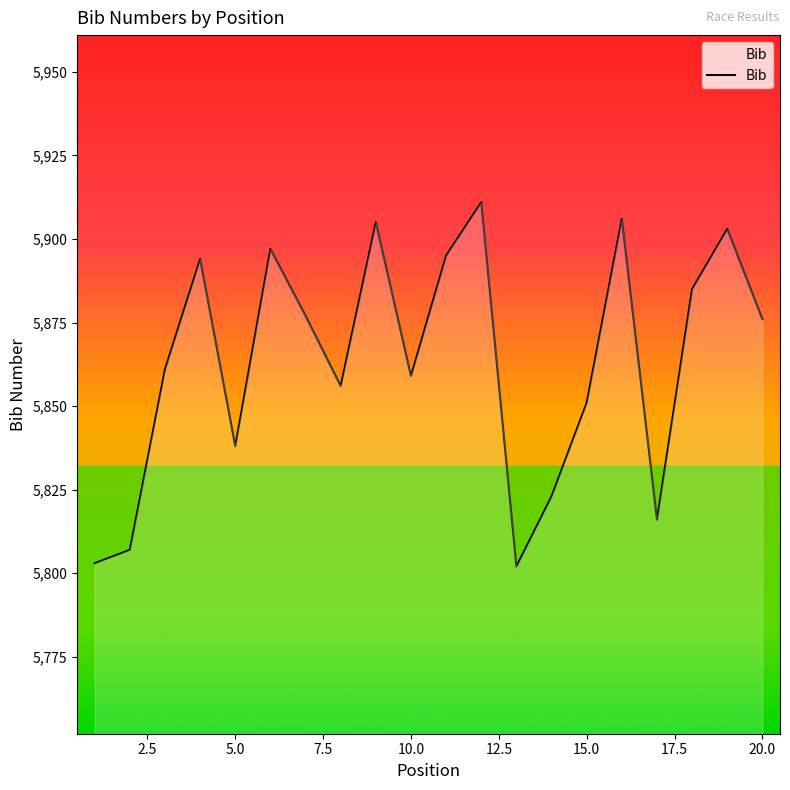

How many lines are shown in the chart?

1